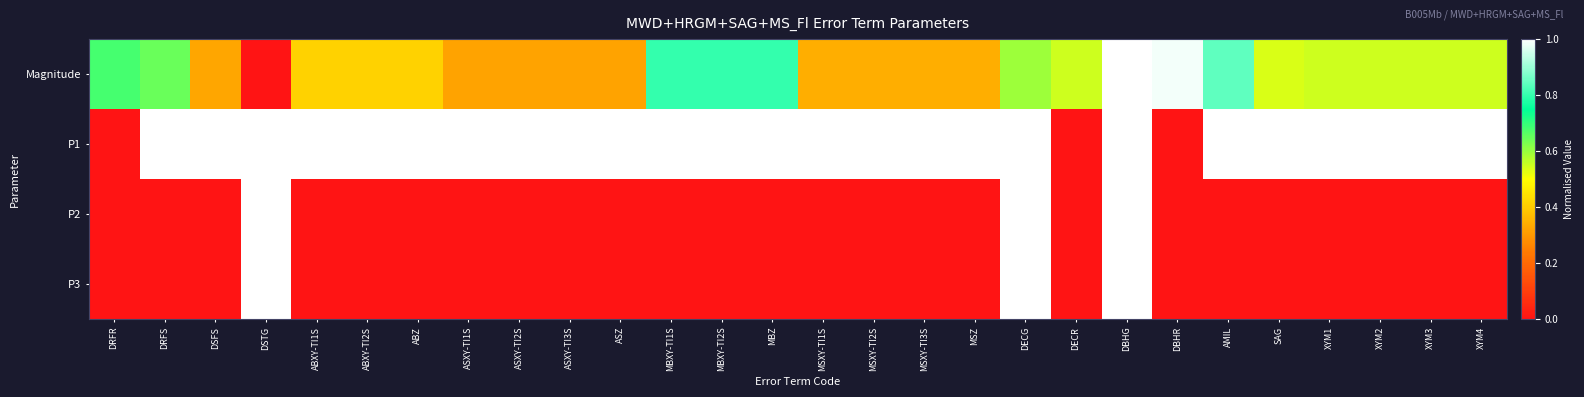

At how many categories does at least one series exceed 0?

28